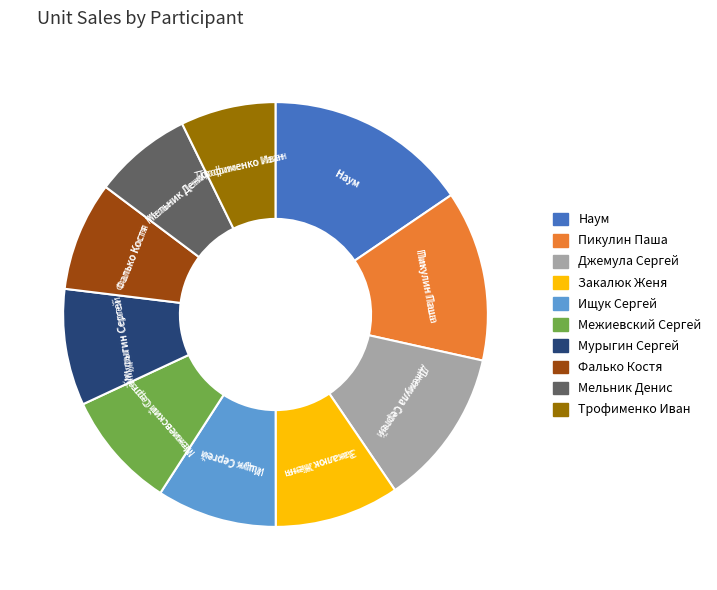

What is the largest slice in the pie chart?

Наум